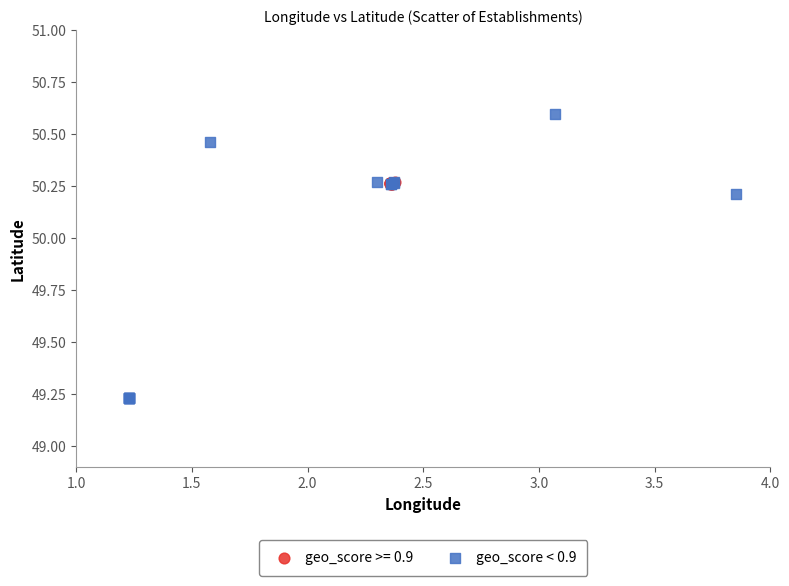

Which series contains the lowest Y value?

geo_score < 0.9